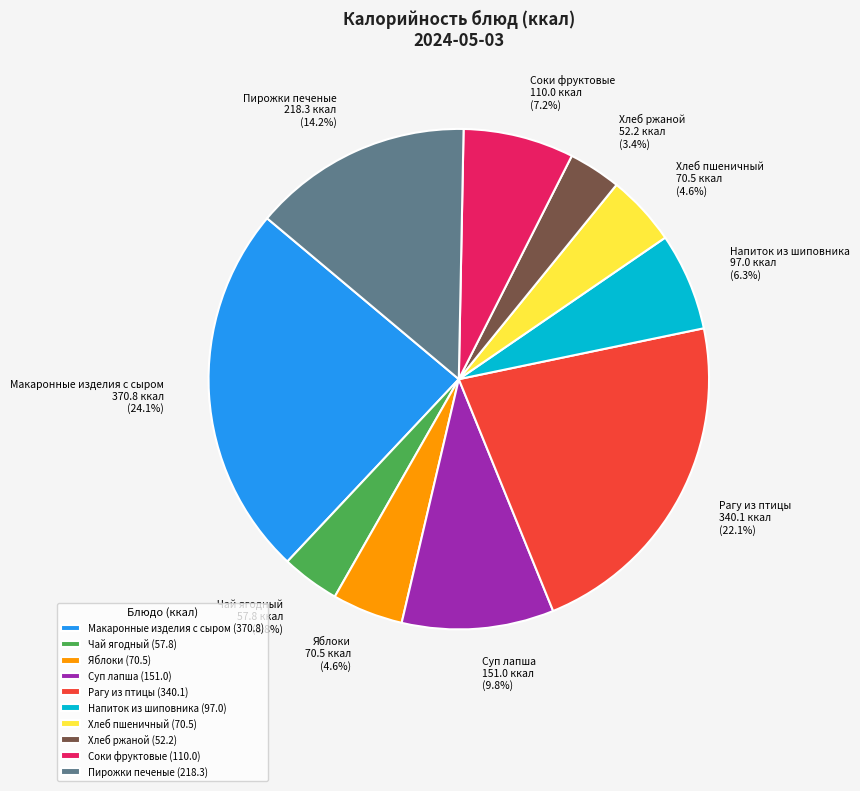

Between Суп лапша and Яблоки, which is larger?

Суп лапша